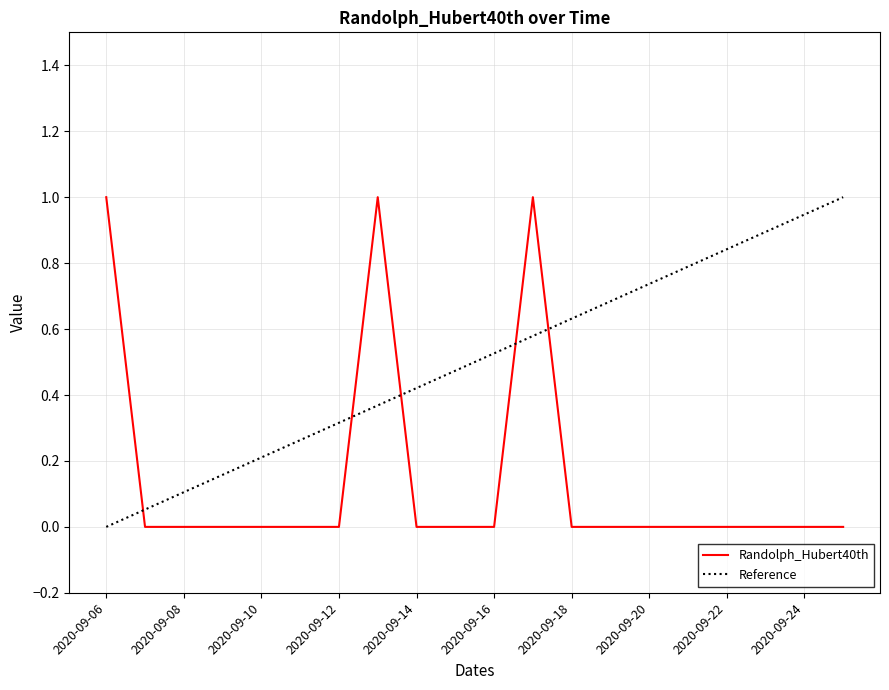

The value at 2020-09-09 is 0. True or false?

False